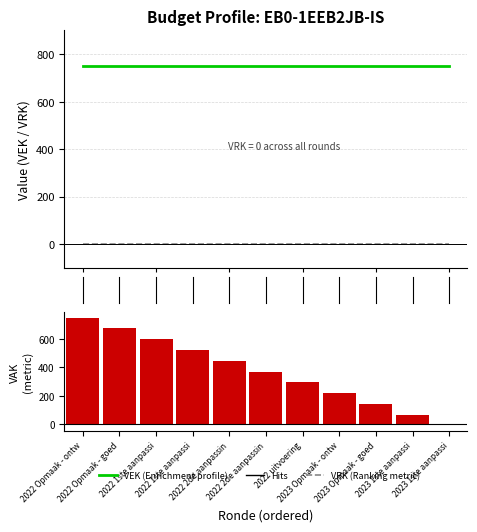

At which label does VEK reach its peak?

2022 Opmaak - ontw